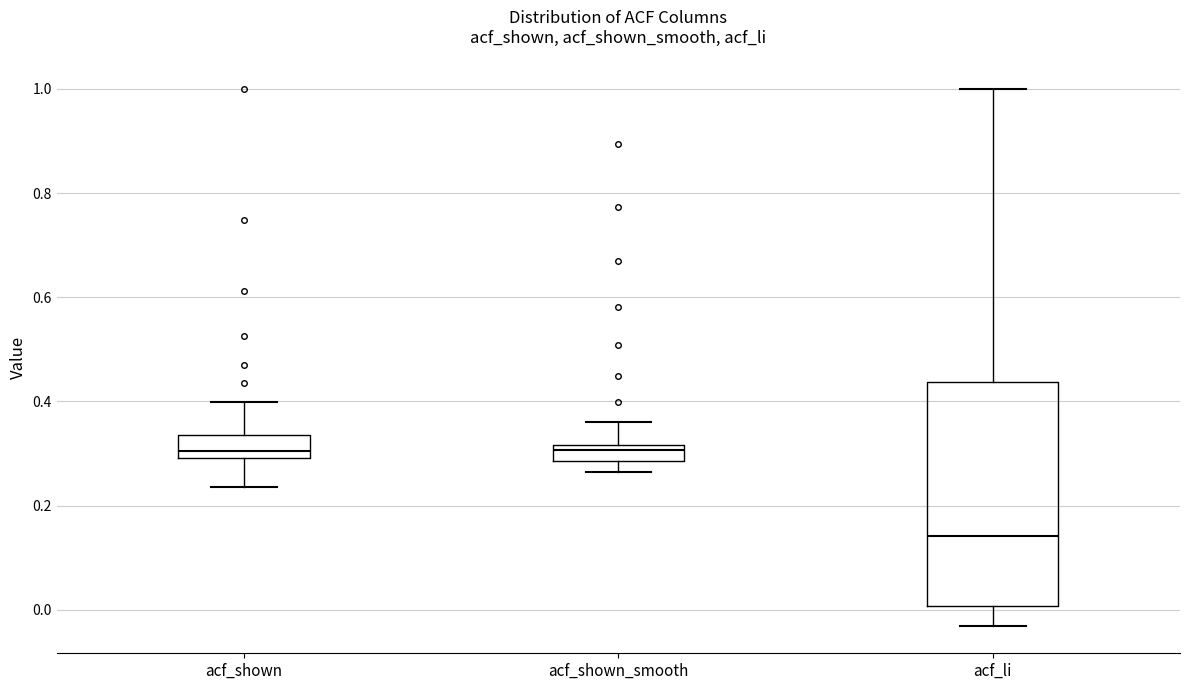

Reading left to right, read every box against the y-axis: the position of its median line, the range the box covers, and the ends of its whiskers. The values are not printed on the chart, so give them approximately, as read against the axis.

acf_shown: median 0.30 (just above the box's lower edge), box 0.30 to 0.34, whiskers 0.24 to 0.40
acf_shown_smooth: median 0.30, box 0.28 to 0.32, whiskers 0.26 to 0.36
acf_li: median 0.14, box 0.00 to 0.44, whiskers -0.04 to 1.00